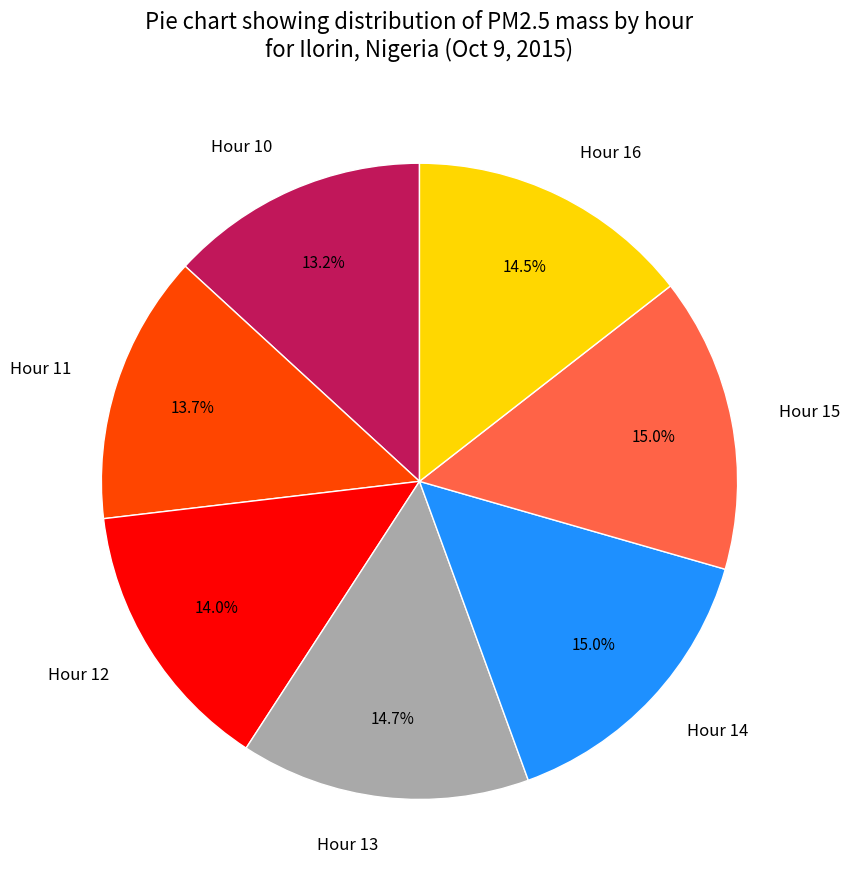

Is it true that Hour 13 is 15% of the pie?

True